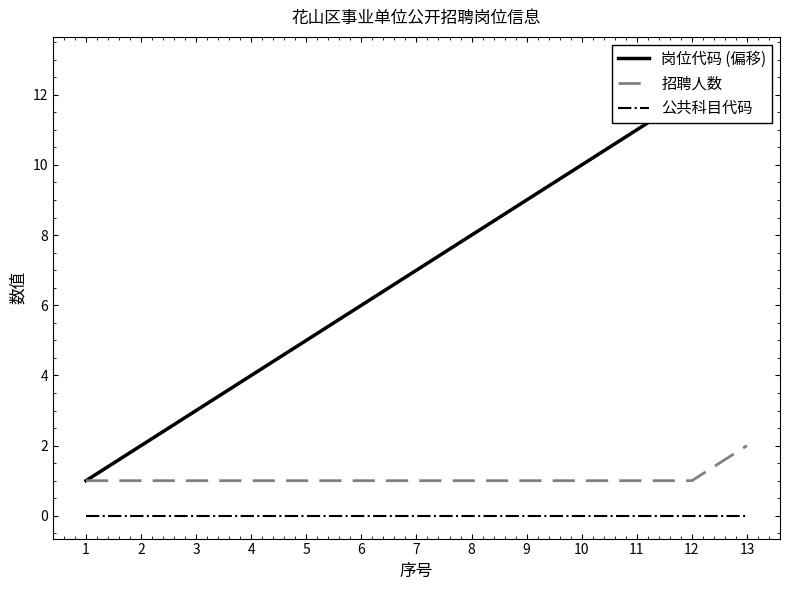

What are all the series names shown in the legend?

岗位代码 (偏移), 招聘人数, 公共科目代码